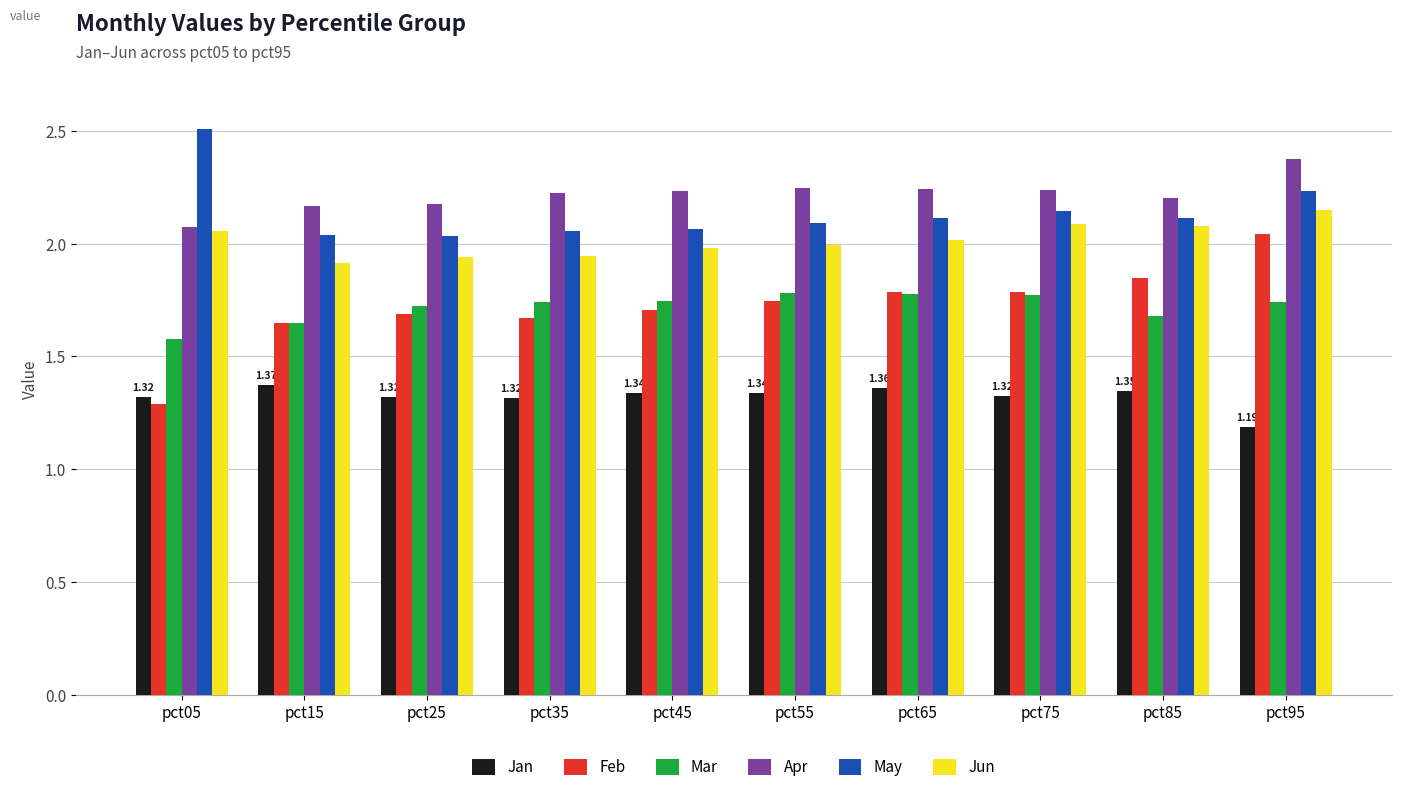

What is the sum of the Jan values at pct25 and pct75?

2.6